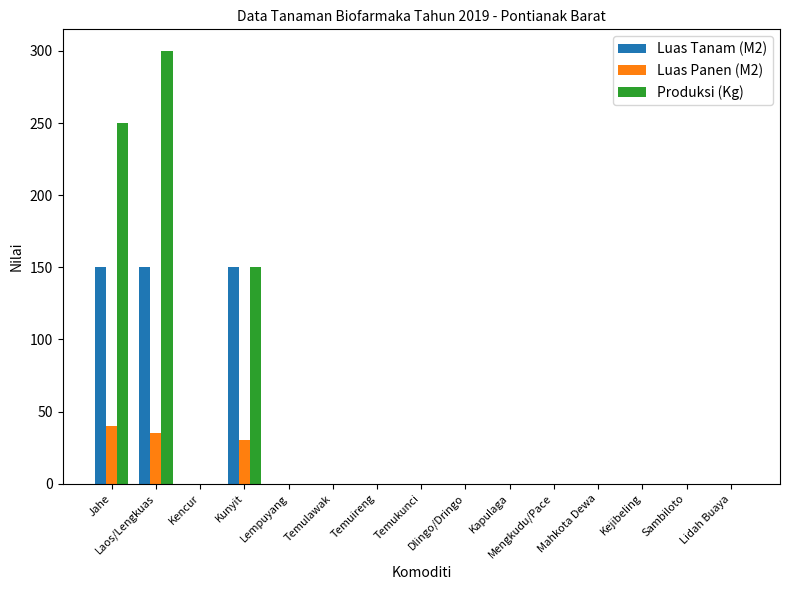

Which label corresponds to the largest value in the chart?

Laos/Lengkuas